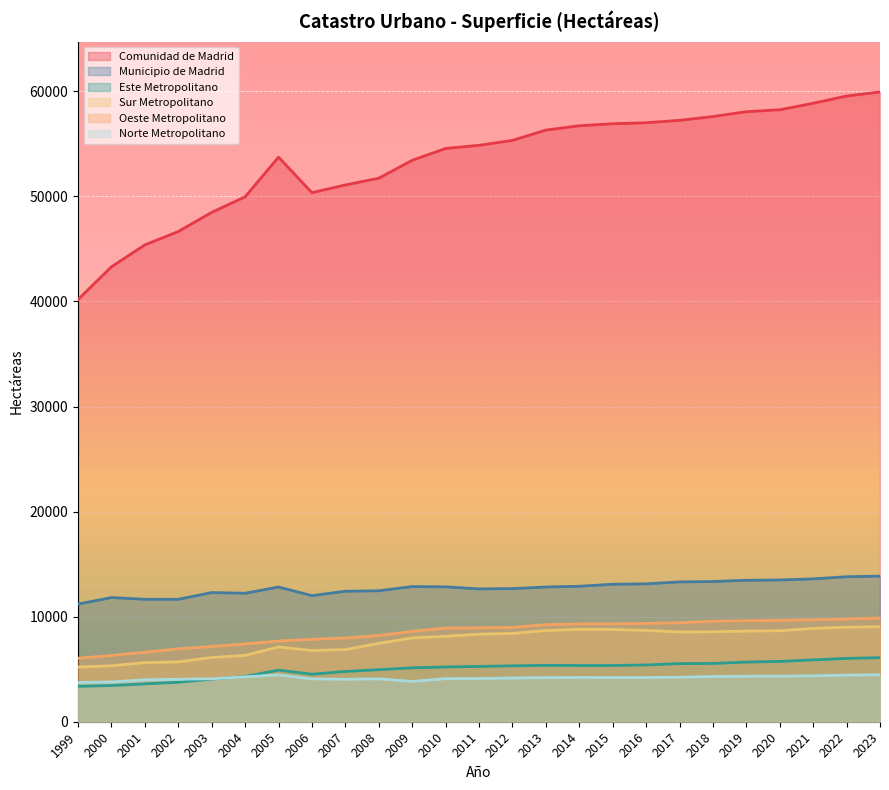

Rank the series by their maximum value, from highest to lowest.

Comunidad de Madrid, Municipio de Madrid, Oeste Metropolitano, Sur Metropolitano, Este Metropolitano, Norte Metropolitano